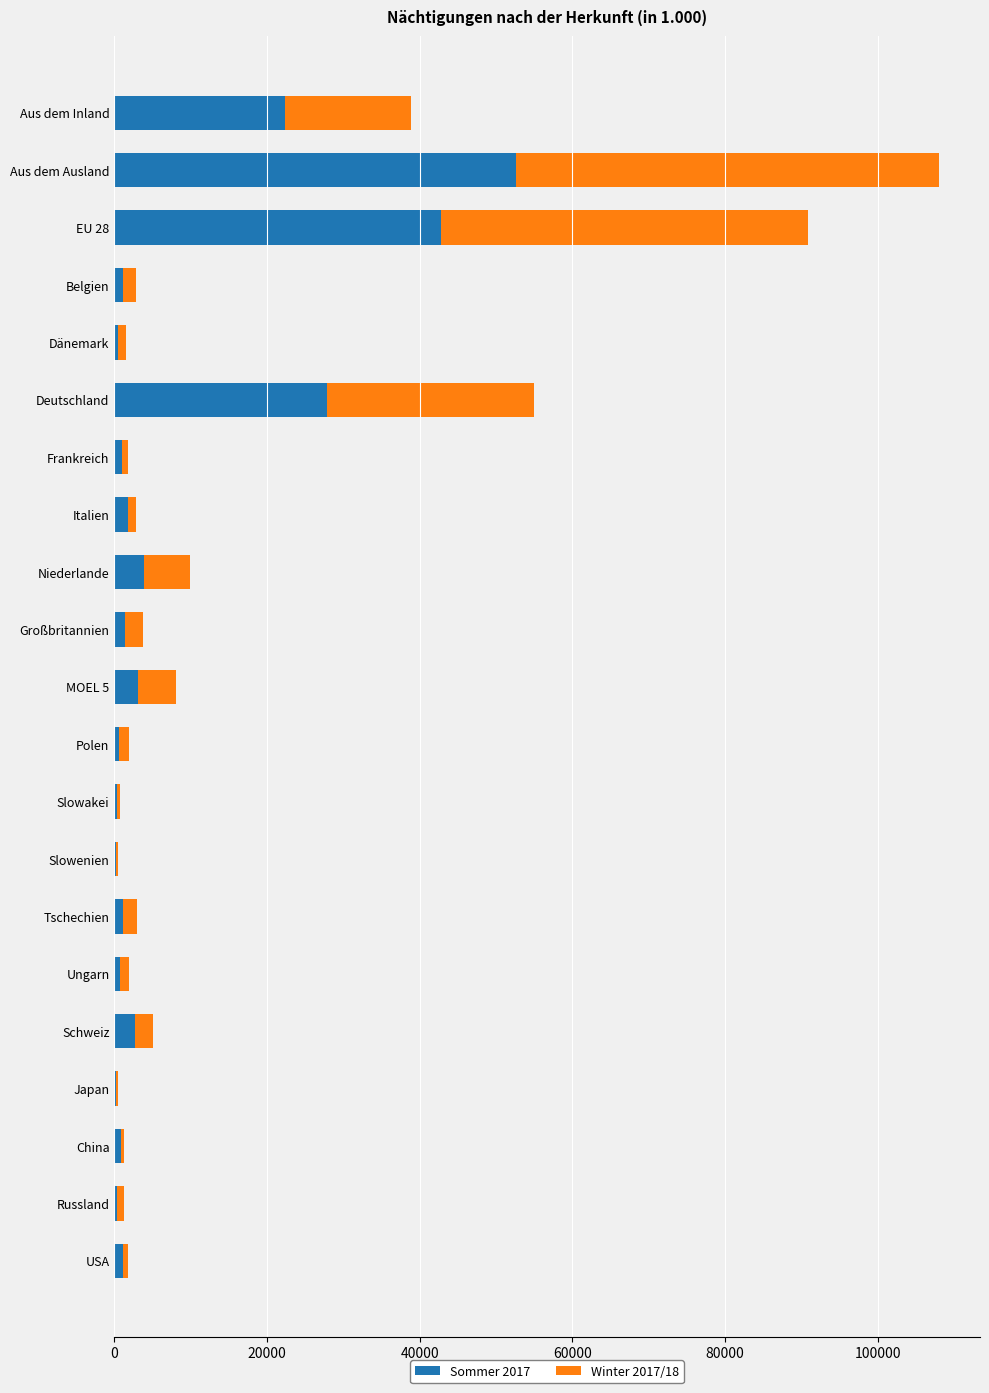

At which category is the sum across all series the highest?

Aus dem Ausland